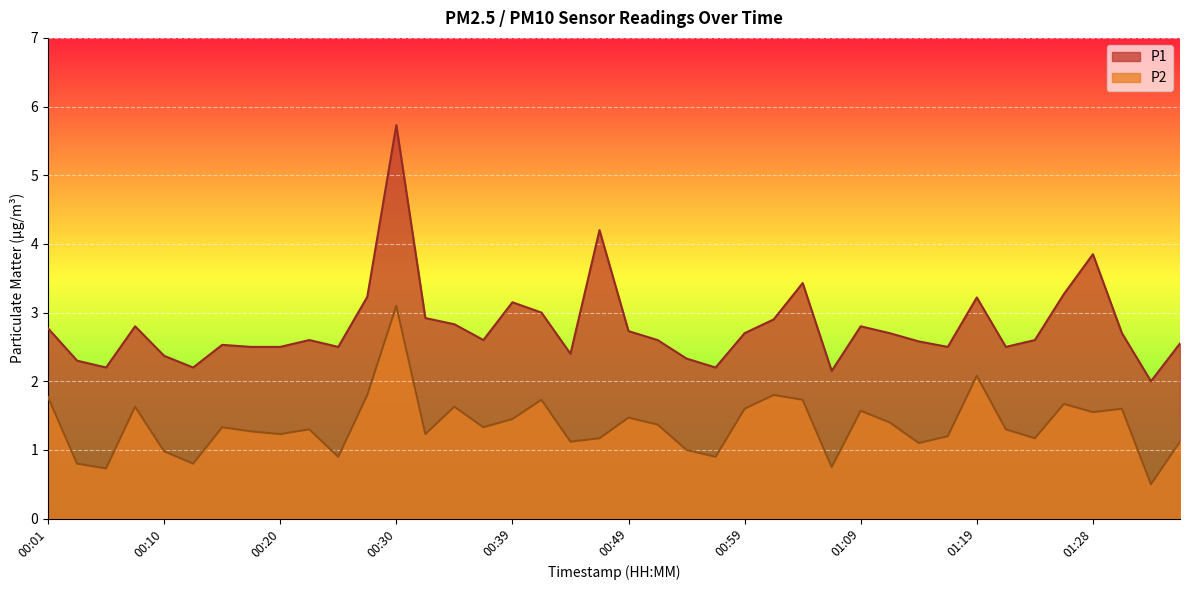

What are all the series names shown in the legend?

P1, P2